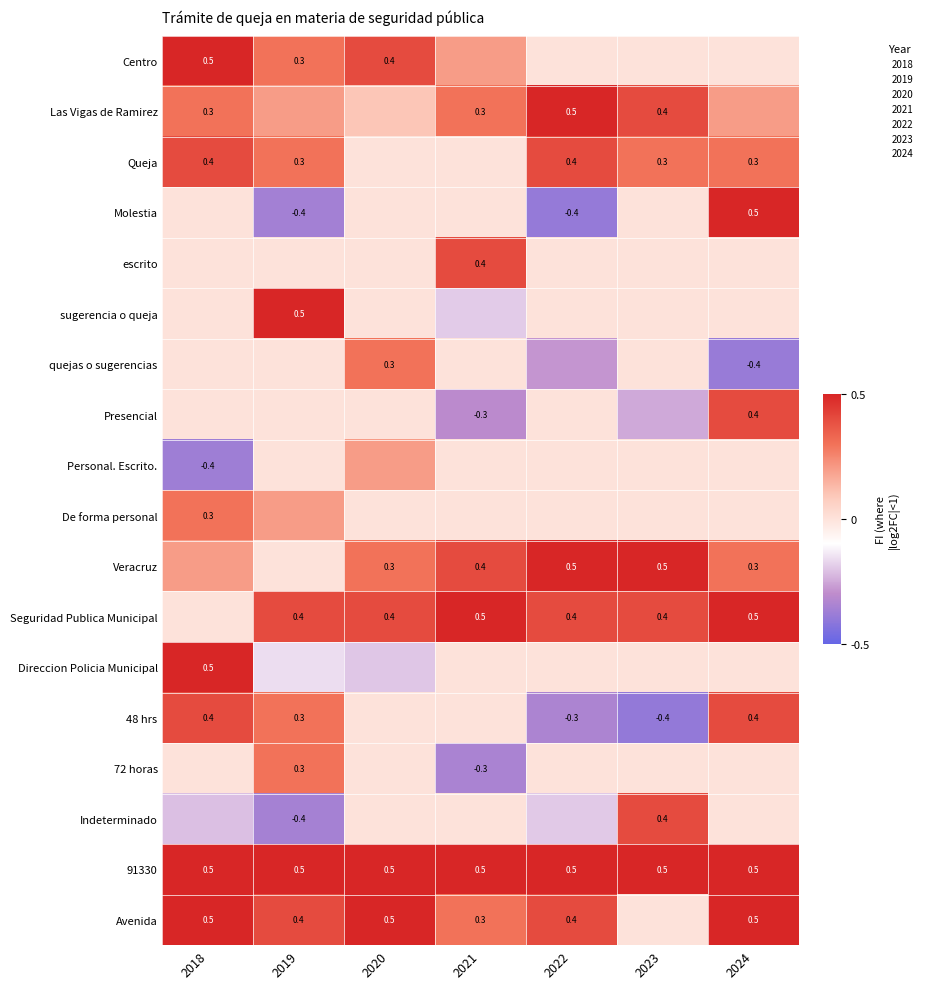

At how many categories does at least one series exceed 0?

7